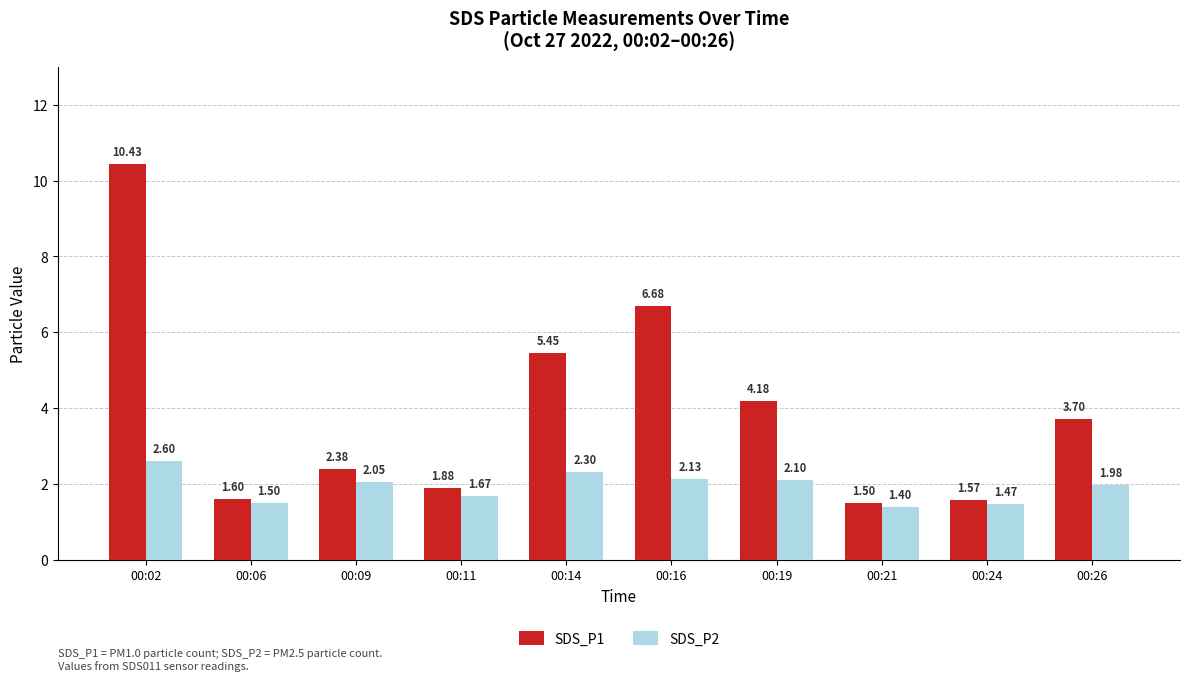

What is the difference between the highest and lowest values at 00:02?

7.8